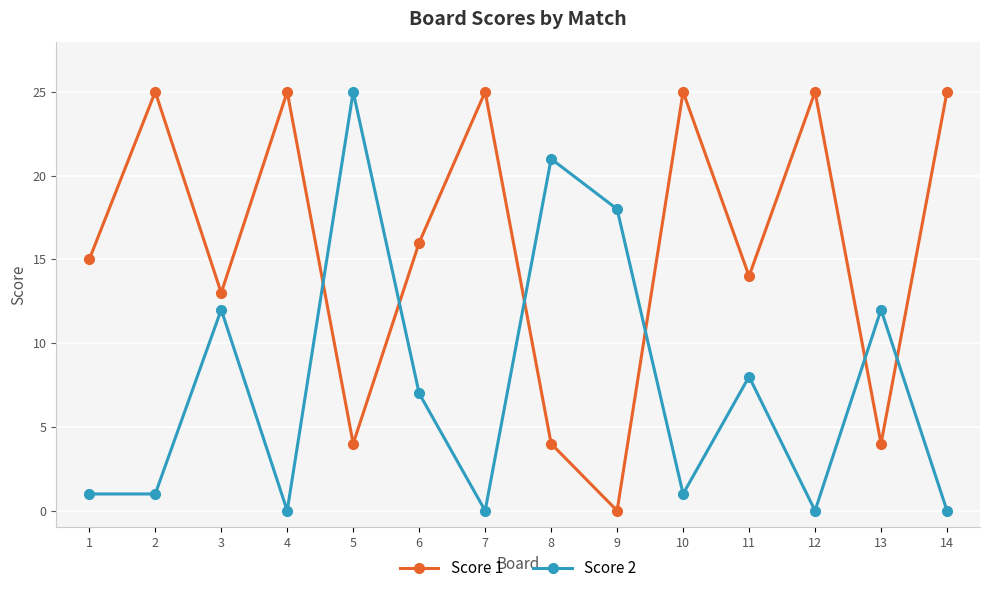

The Score 1 series shows 39 at 12. True or false?

False